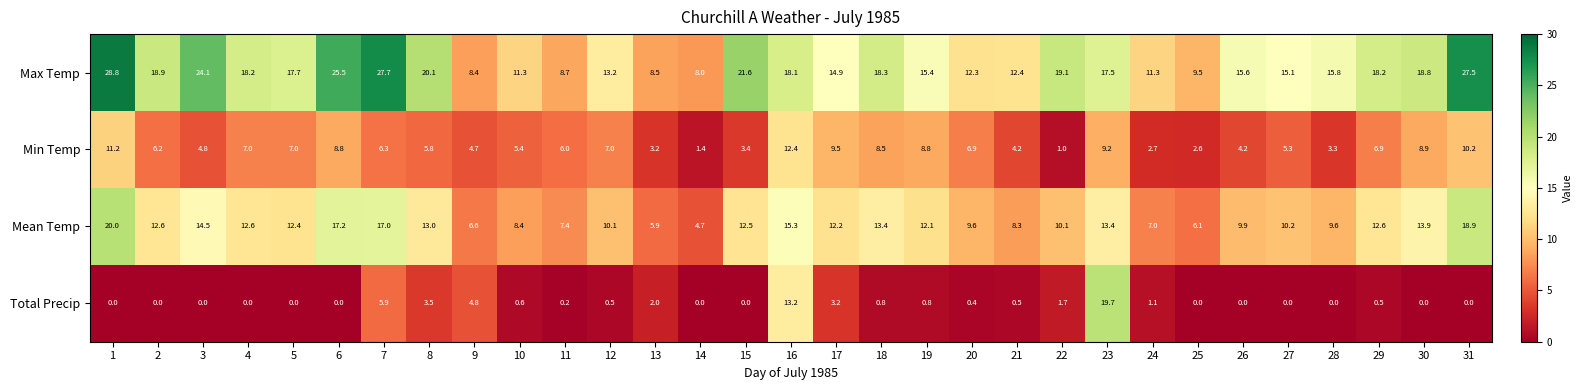

True or false: Max Temp has a value of 12.4 at 21.

True